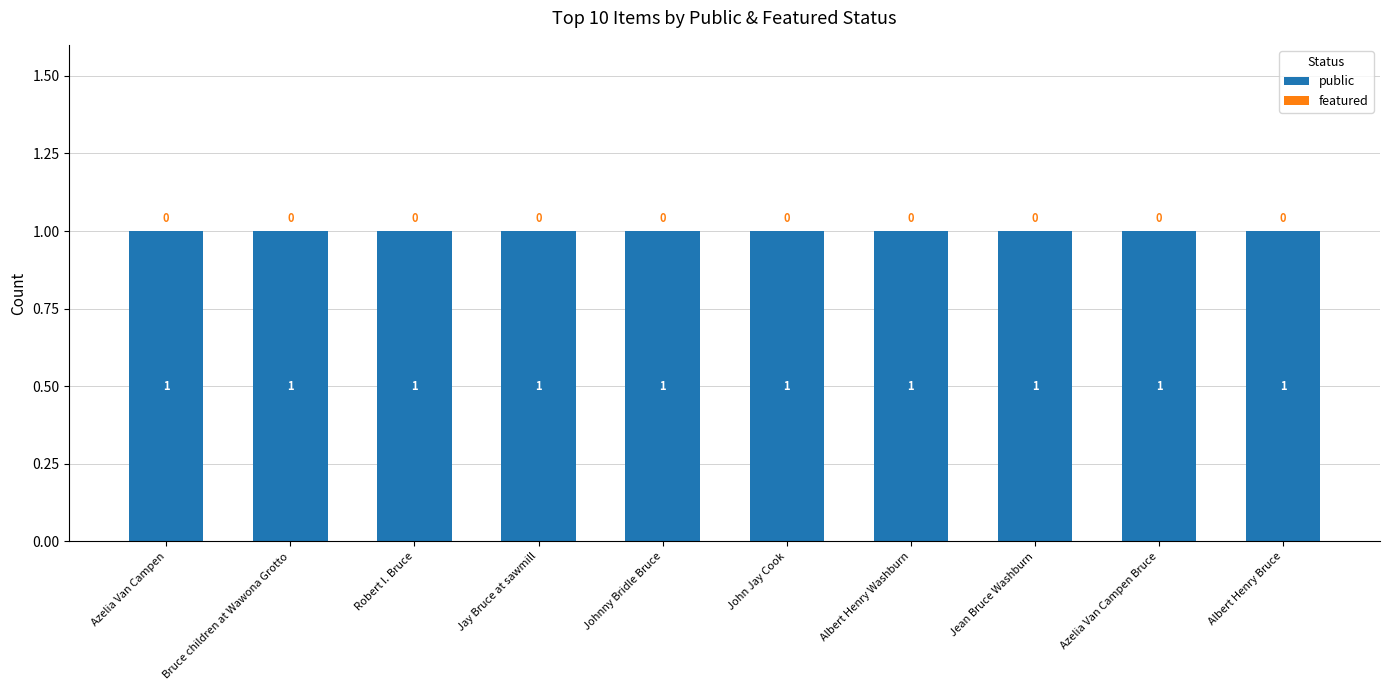

How many categories are shown in the chart?

10